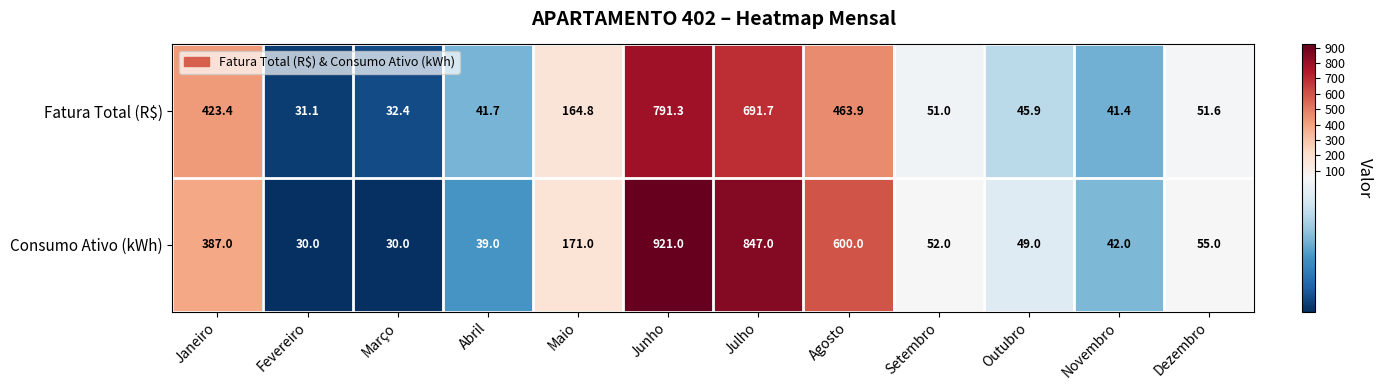

Reading left to right, list all the values displayed in this chart.

Fatura Total (R$): 423.4	31.1	32.4	41.7	164.8	791.3	691.7	463.9	51.0	45.9	41.4	51.6
Consumo Ativo (kWh): 387.0	30.0	30.0	39.0	171.0	921.0	847.0	600.0	52.0	49.0	42.0	55.0